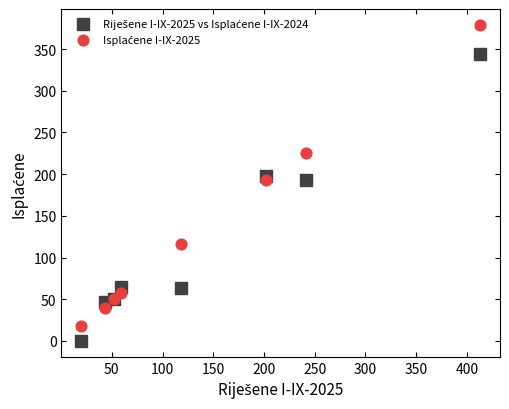

What is the X range (max minus min) for the scatter plot?

393